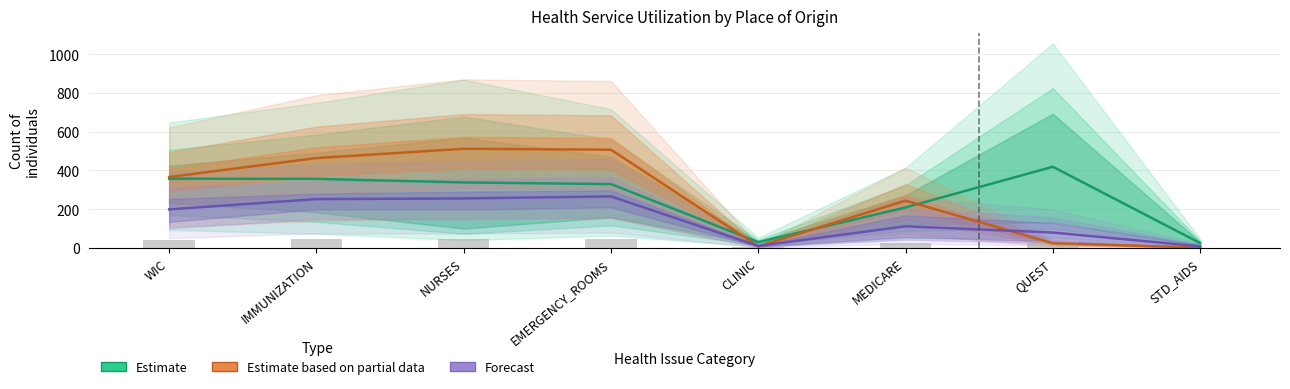

Rank the series at STD_AIDS from highest to lowest value.

Estimate, Forecast, Estimate based on partial data